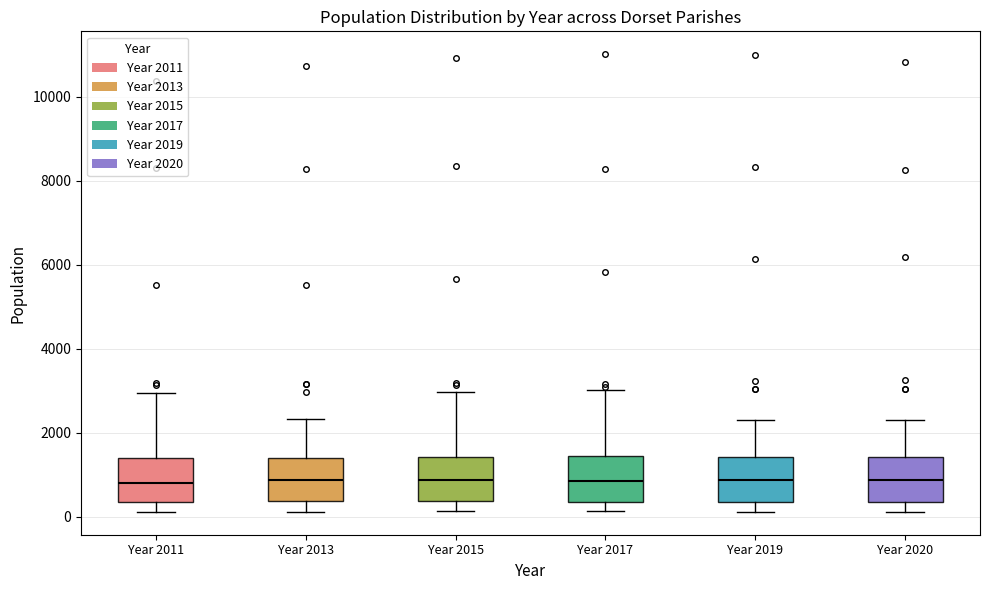

Reading left to right, read every box against the y-axis: the position of its median line, the range the box covers, and the ends of its whiskers. The values are not printed on the chart, so give them approximately, as read against the axis.

Year 2011: median 800, box 400 to 1400, whiskers 200 to 3000
Year 2013: median 800, box 400 to 1400, whiskers 200 to 2400
Year 2015: median 800, box 400 to 1400, whiskers 200 to 3000
Year 2017: median 800, box 400 to 1400, whiskers 200 to 3000
Year 2019: median 800, box 400 to 1400, whiskers 200 to 2400
Year 2020: median 800, box 400 to 1400, whiskers 200 to 2200